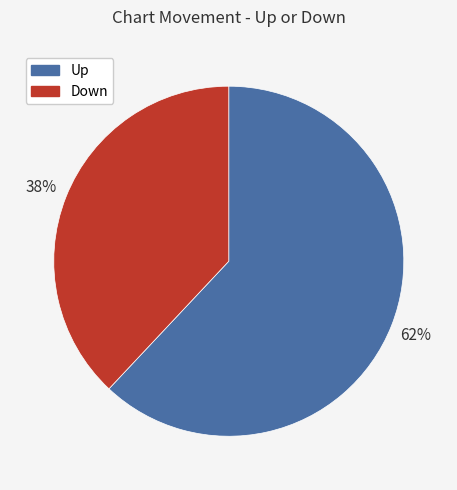

Is there any slice that represents more than half of the pie?

Yes